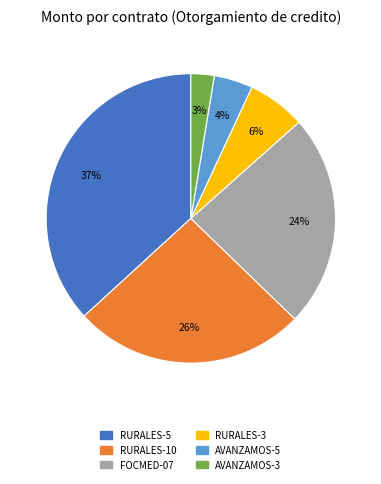

Is there any slice that represents more than half of the pie?

No